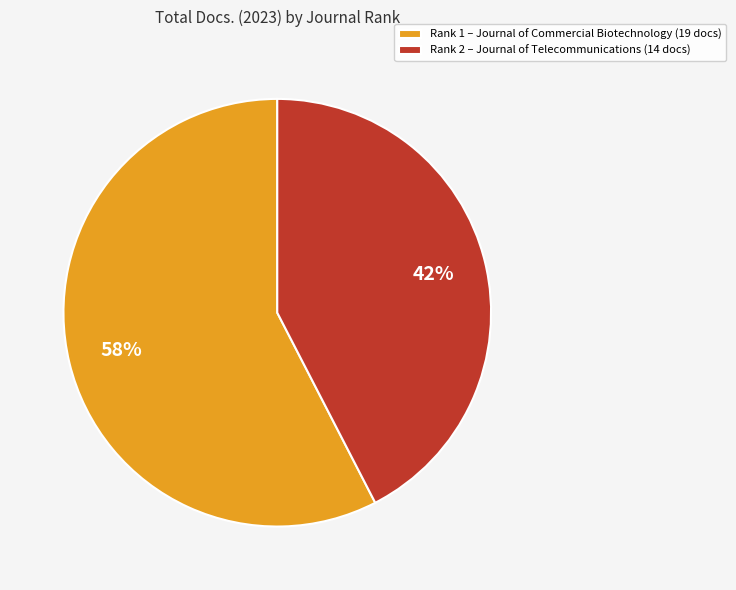

Is there any slice that represents more than half of the pie?

Yes